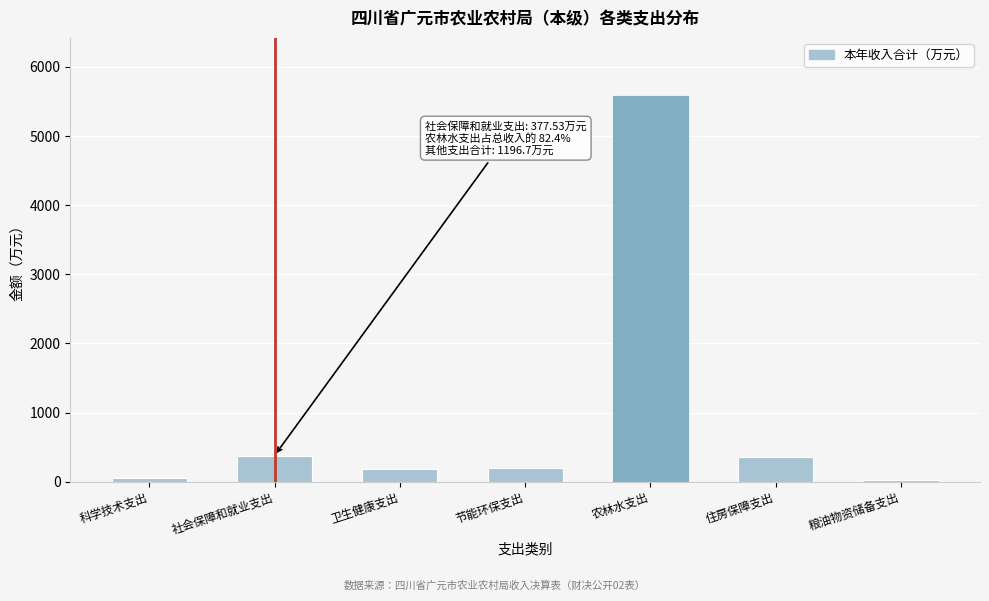

At which category does the chart reach its peak across all series?

农林水支出